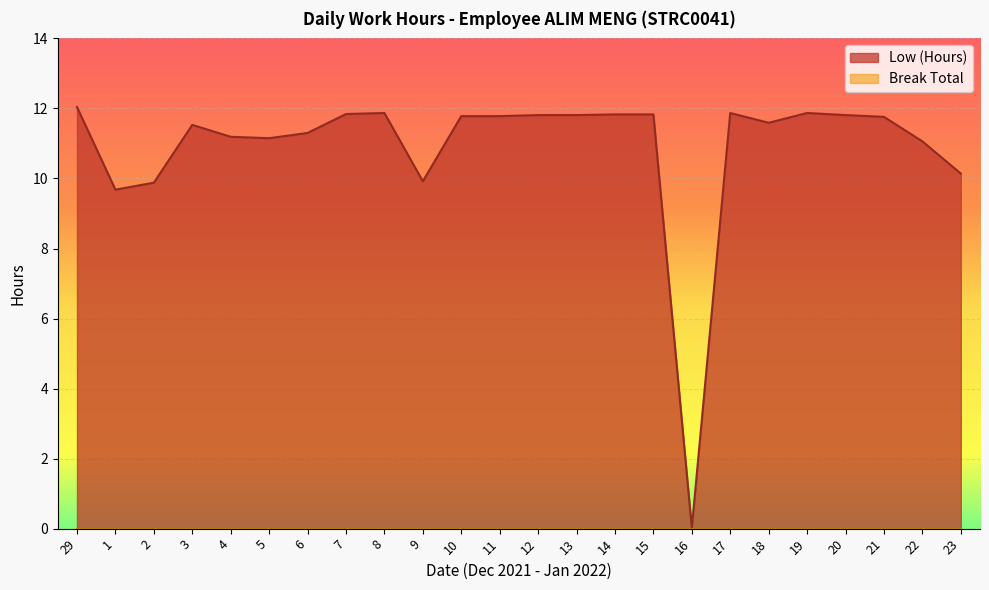

Which has a higher value, 21 or 7?

7